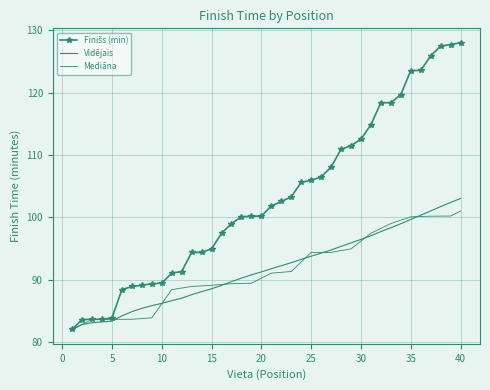

Does the chart have visible grid lines?

Yes